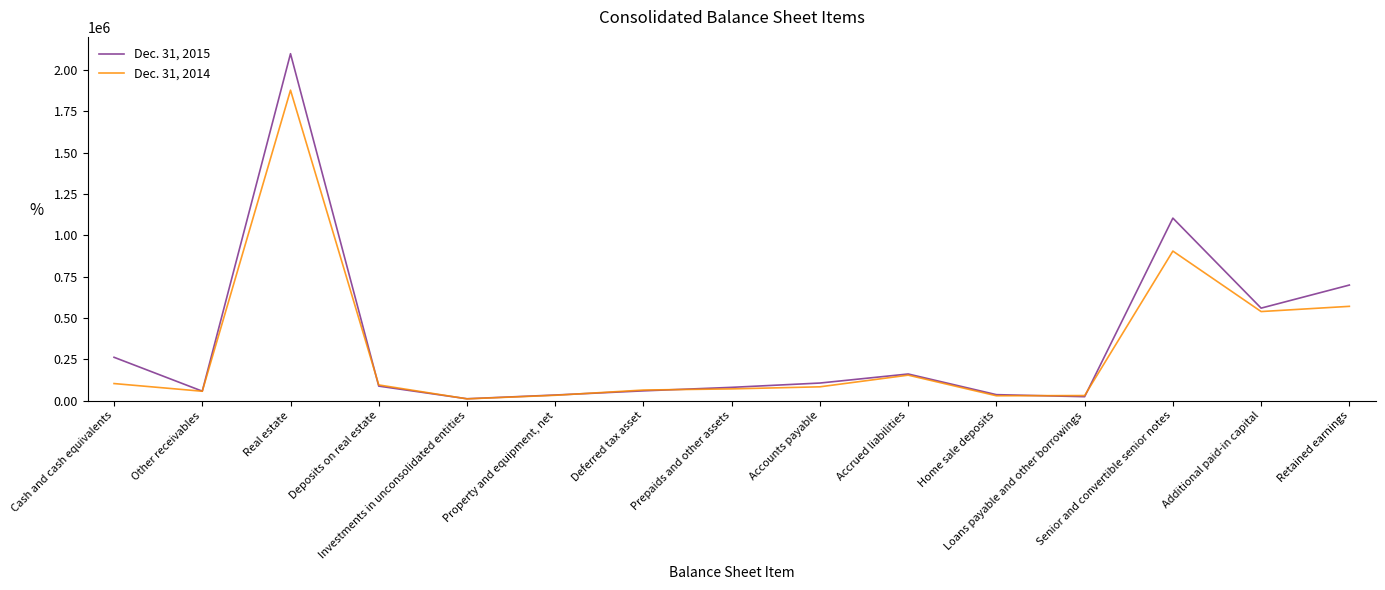

List the series in order of their peak value, highest first.

Dec. 31, 2015, Dec. 31, 2014